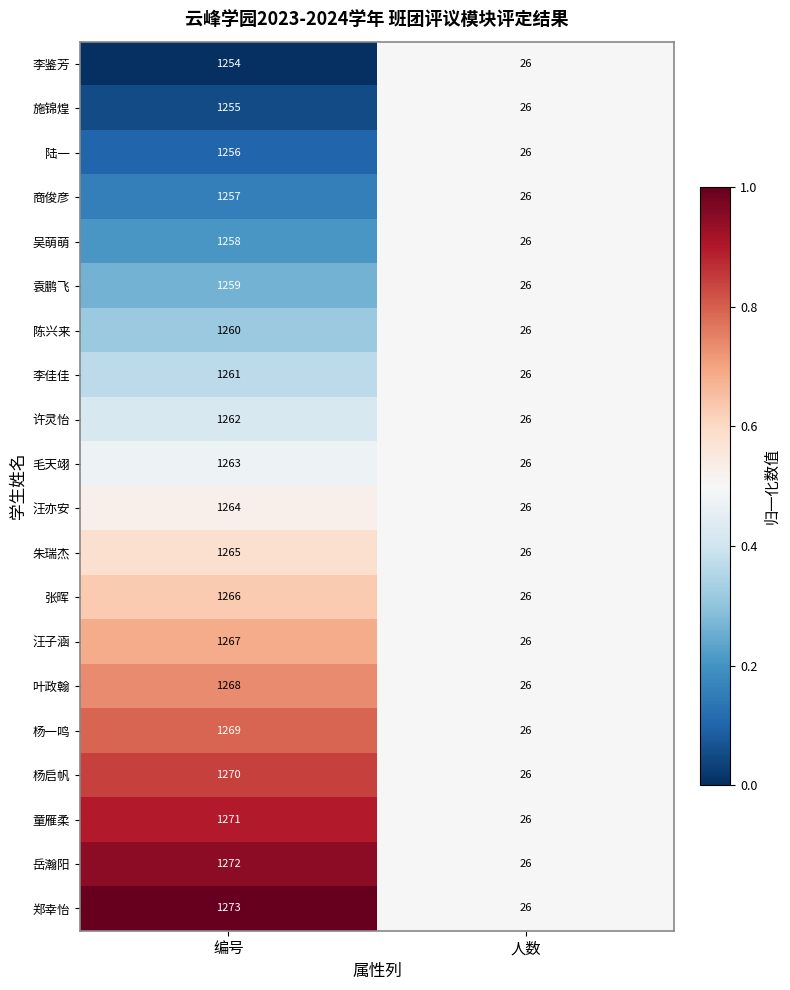

What is the average value of the 郑幸怡 series?

650